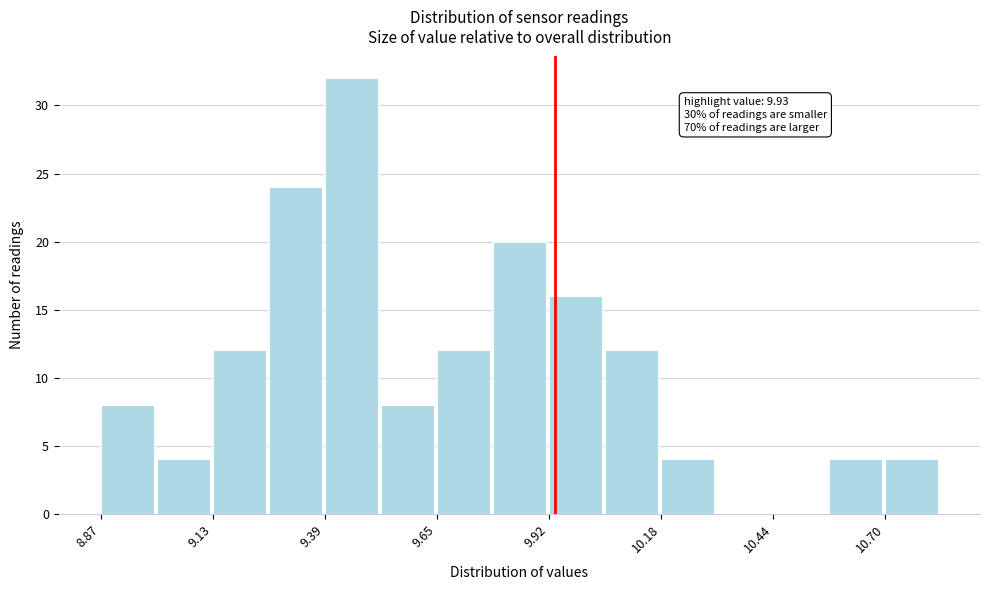

Around what value on the x-axis is the tallest bar? Give the approximate position of its centre, as read against the axis.

9.45